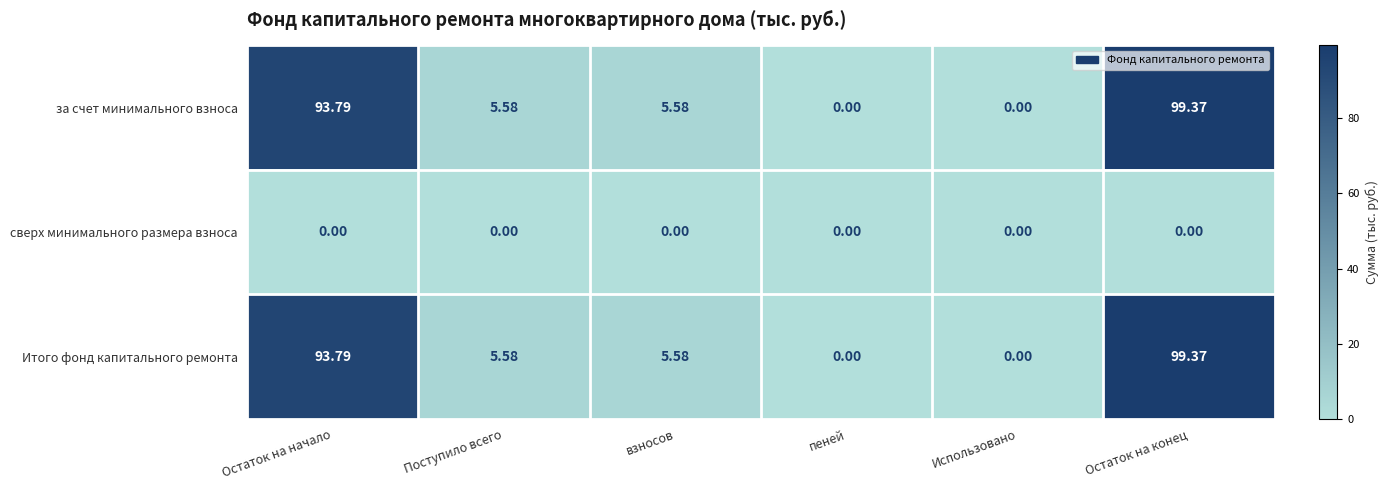

What is the difference between the highest and lowest values at Поступило всего?

5.6